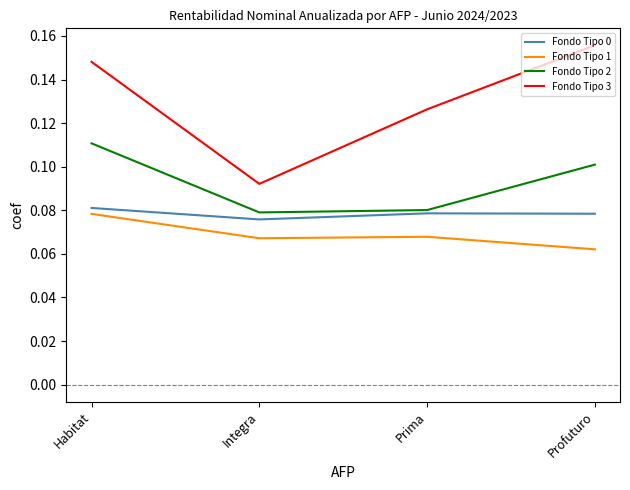

True or false: Fondo Tipo 2 and Fondo Tipo 3 cross at least once.

False